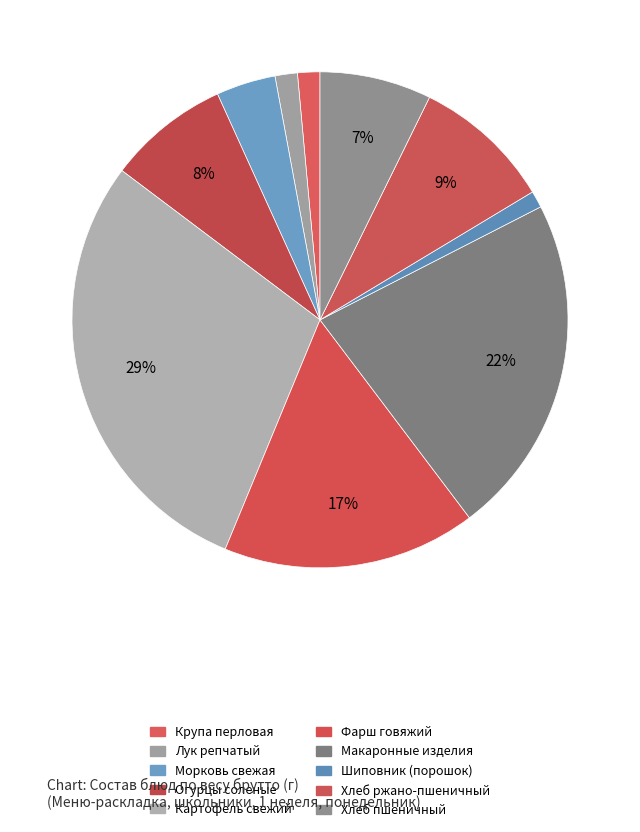

How many slices are in this pie chart?

10